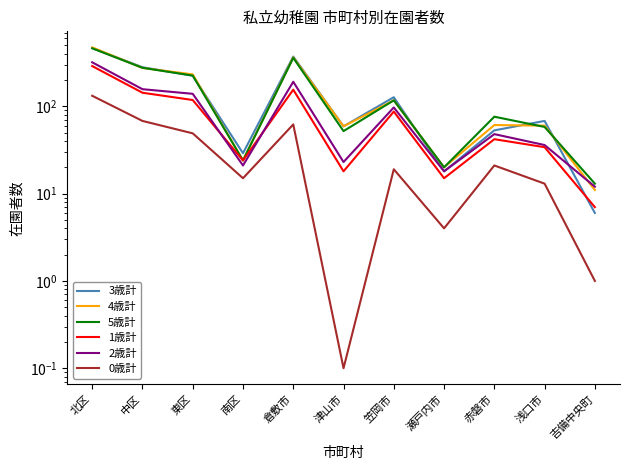

What is the label of the 1st point from the left?

北区